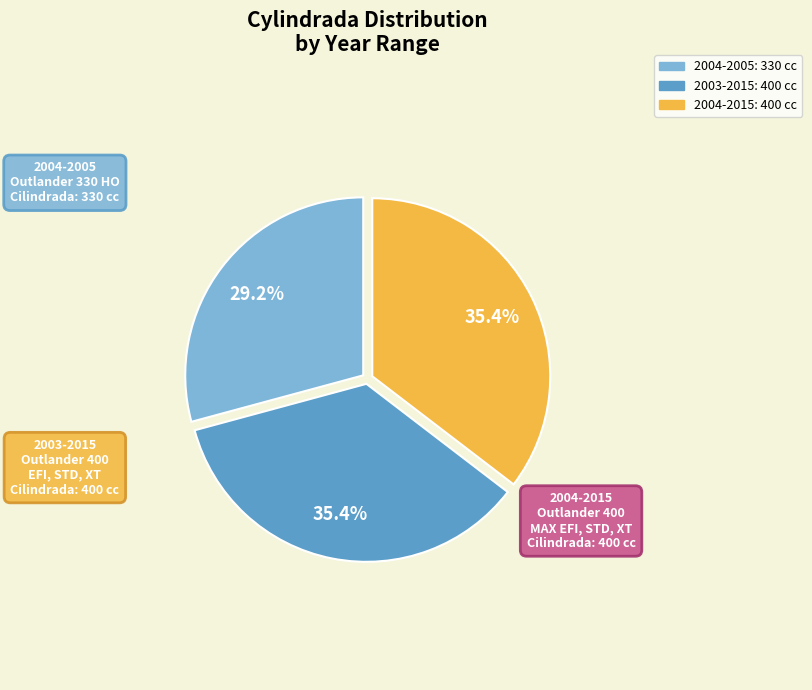

True or false: 2004-2005 accounts for 19% of the total.

False